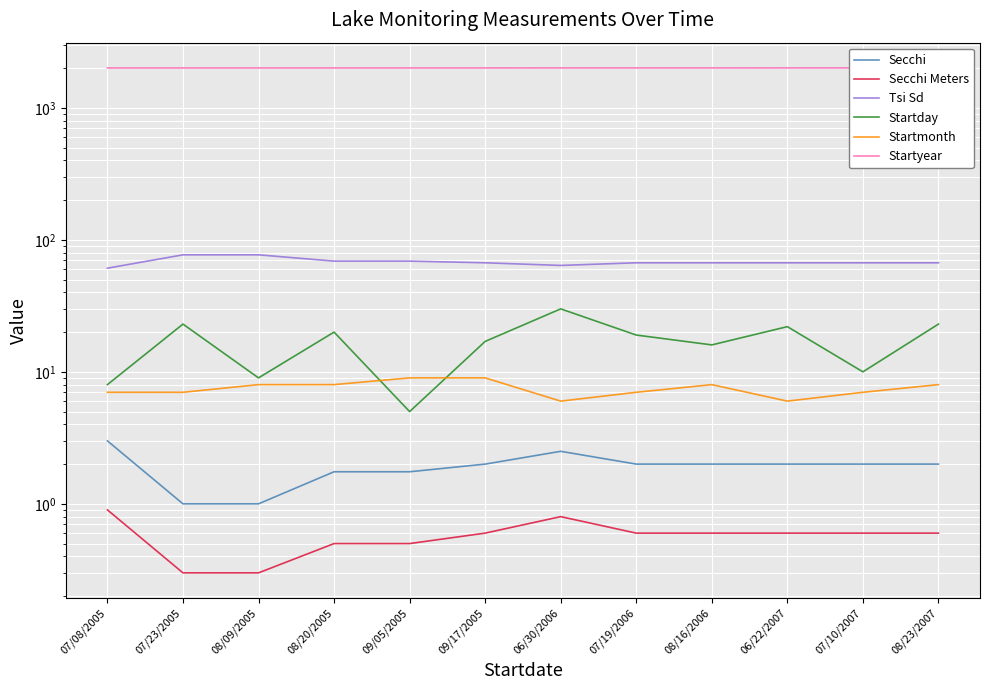

True or false: Secchi Meters and Startday cross at least once.

False